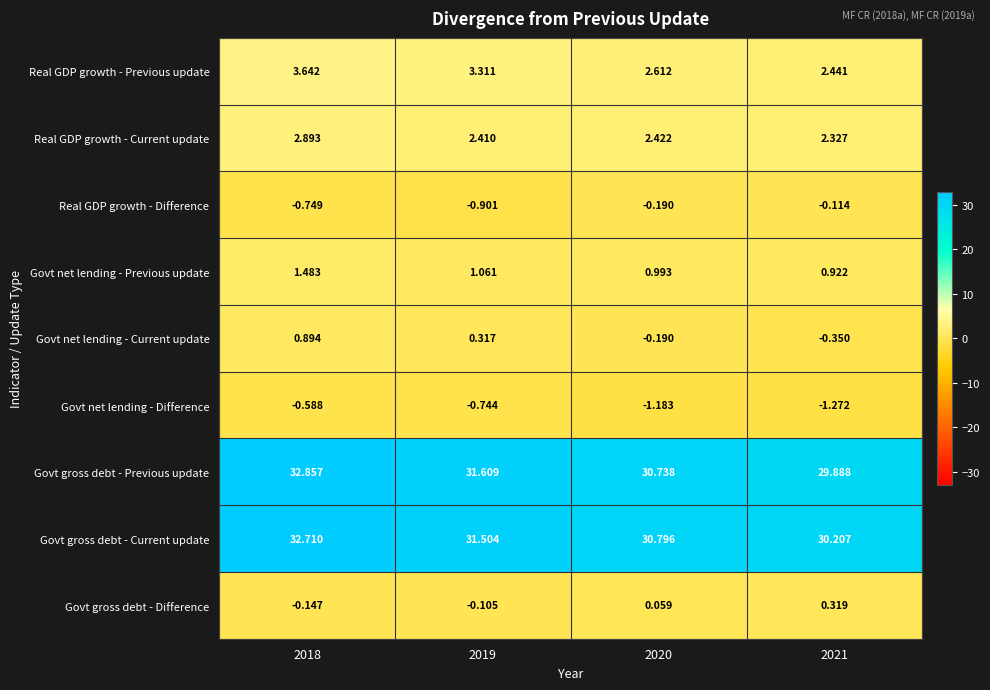

Which series has the largest total across all categories?

Govt gross debt - Current update